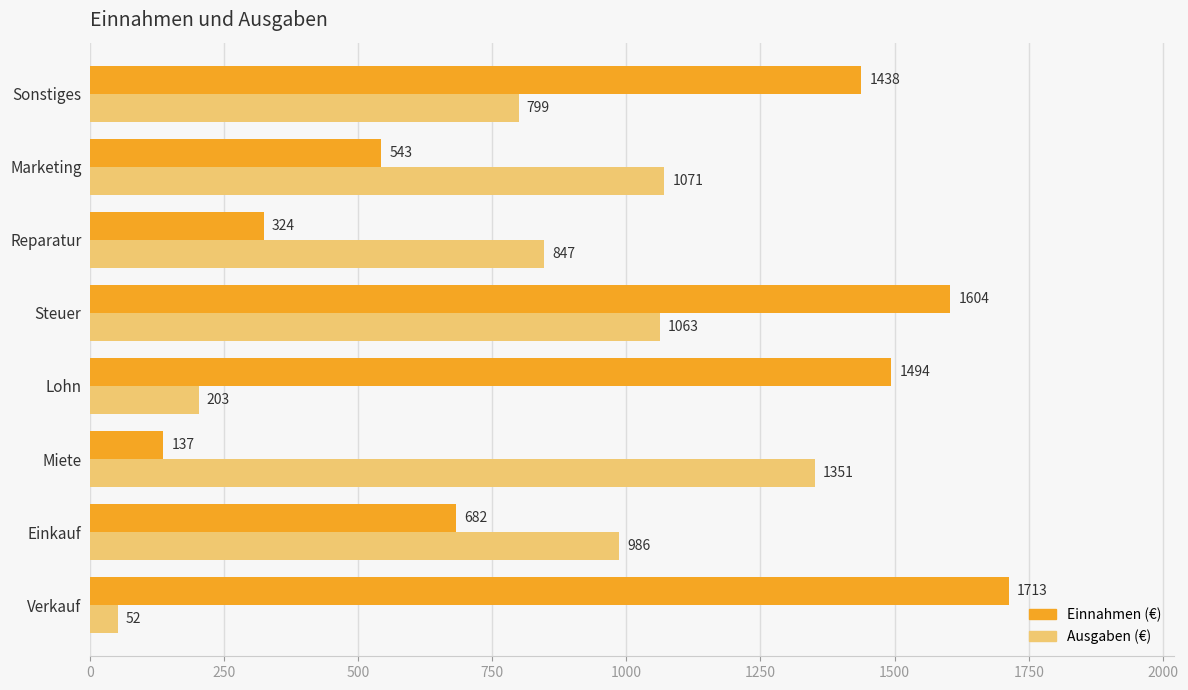

How many data points in Einnahmen (€) are less than 1438?

4